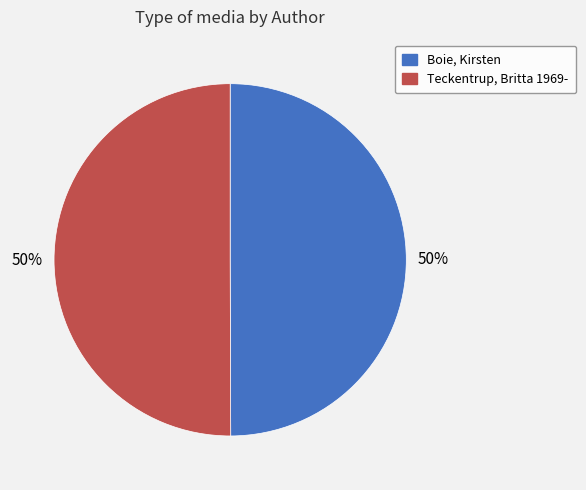

Approximately how many times larger is the value at Teckentrup, Britta 1969- compared to Boie, Kirsten?

1.0